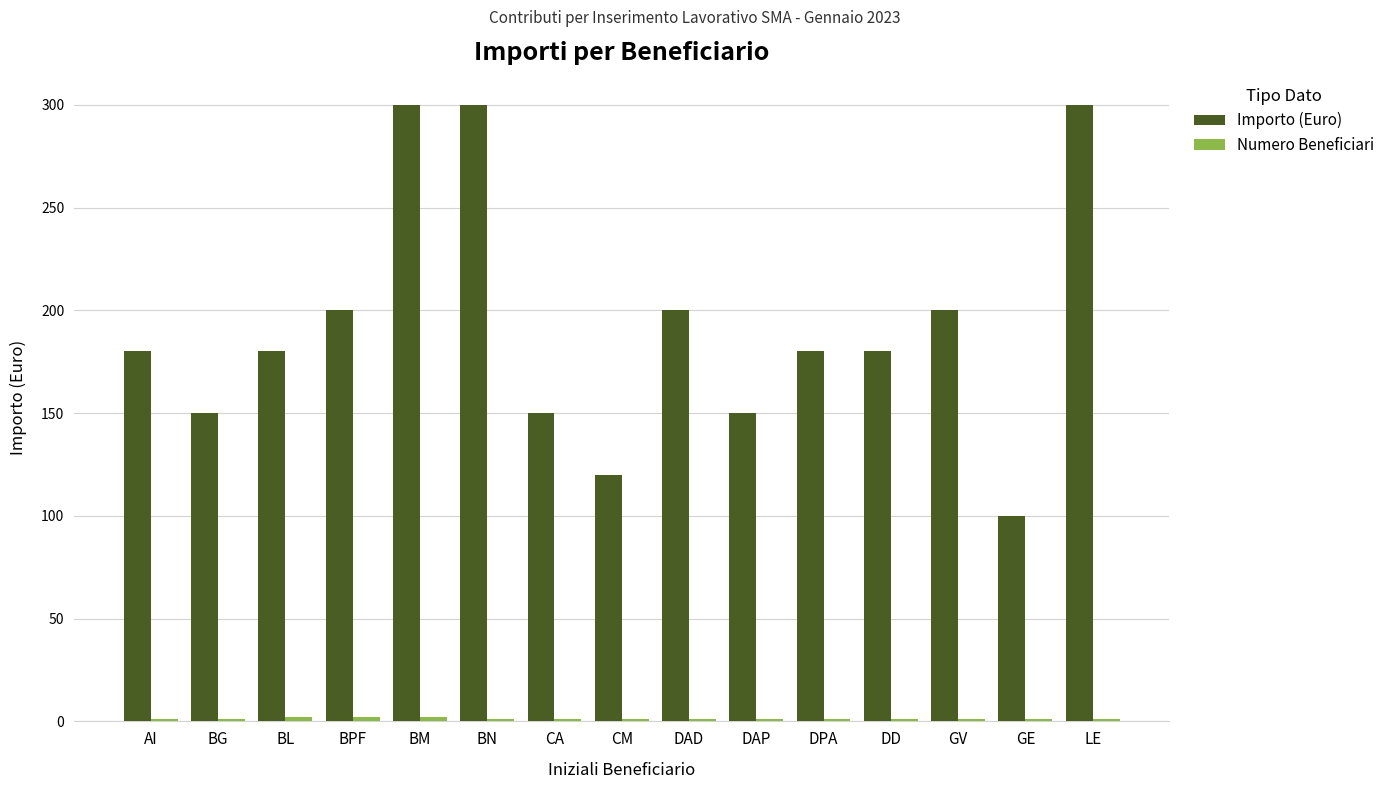

What is the label of the 1st bar from the left?

AI